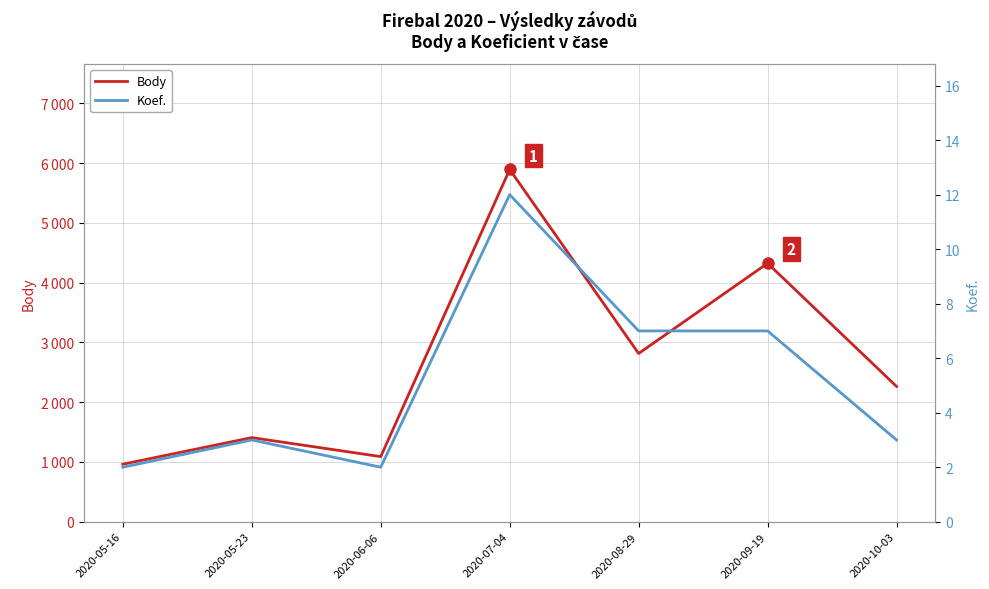

Is it true that Koef. equals 2 at 2020-06-06?

True